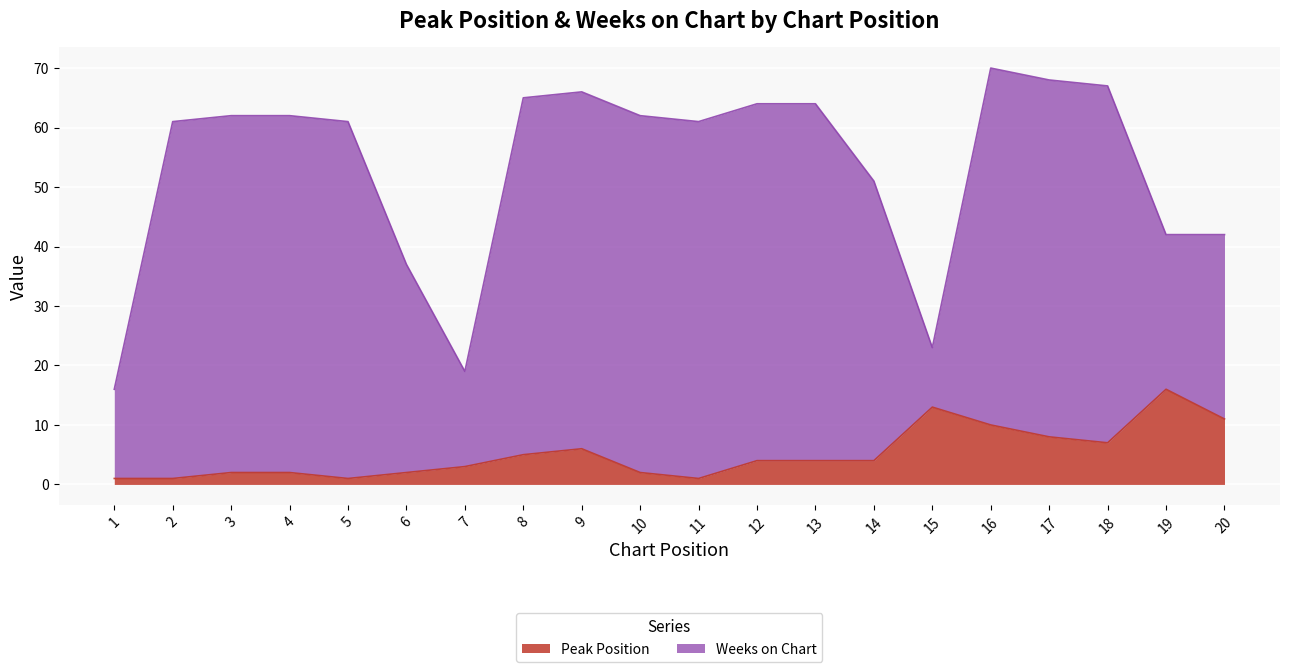

What is the ratio of the value at 11 to the value at 18?

0.1